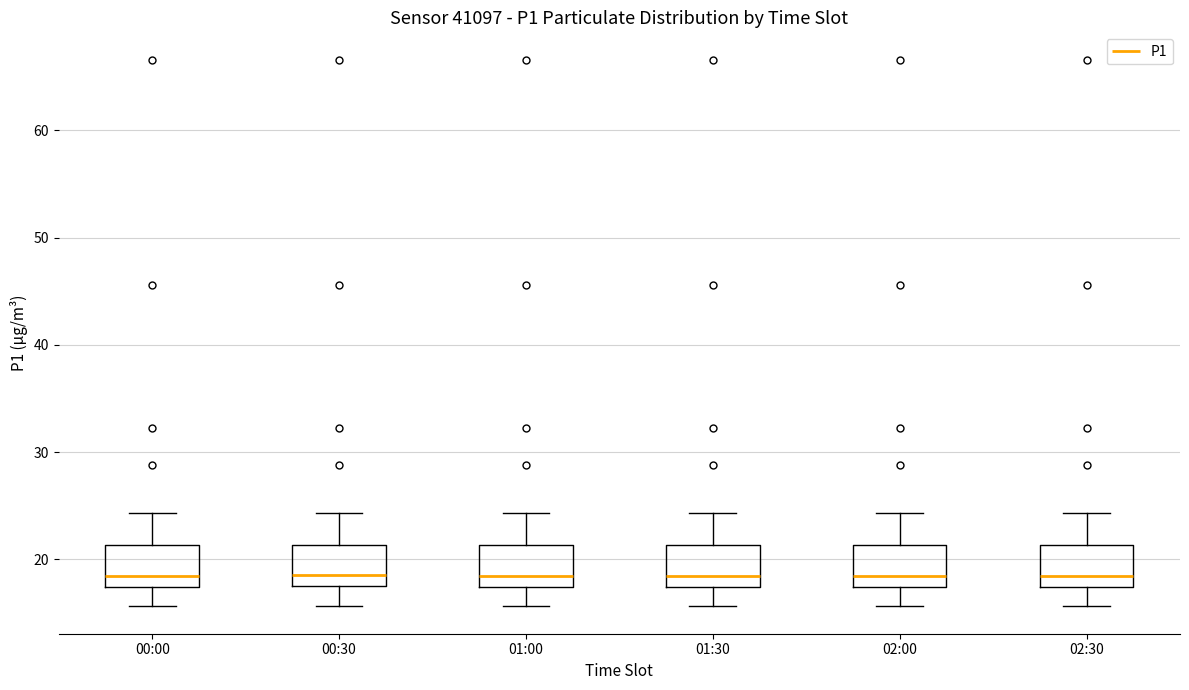

Where does the lower whisker of the box for 02:30 end on the y-axis? The values are not printed on the chart, so give them approximately, as read against the axis.

16